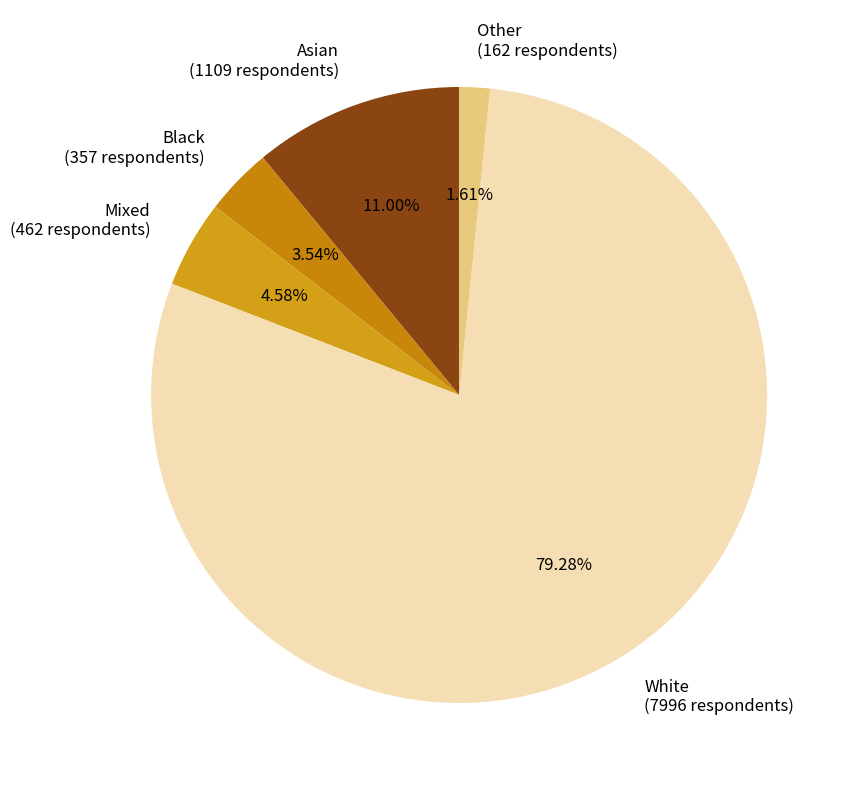

Is there any slice that represents more than half of the pie?

Yes